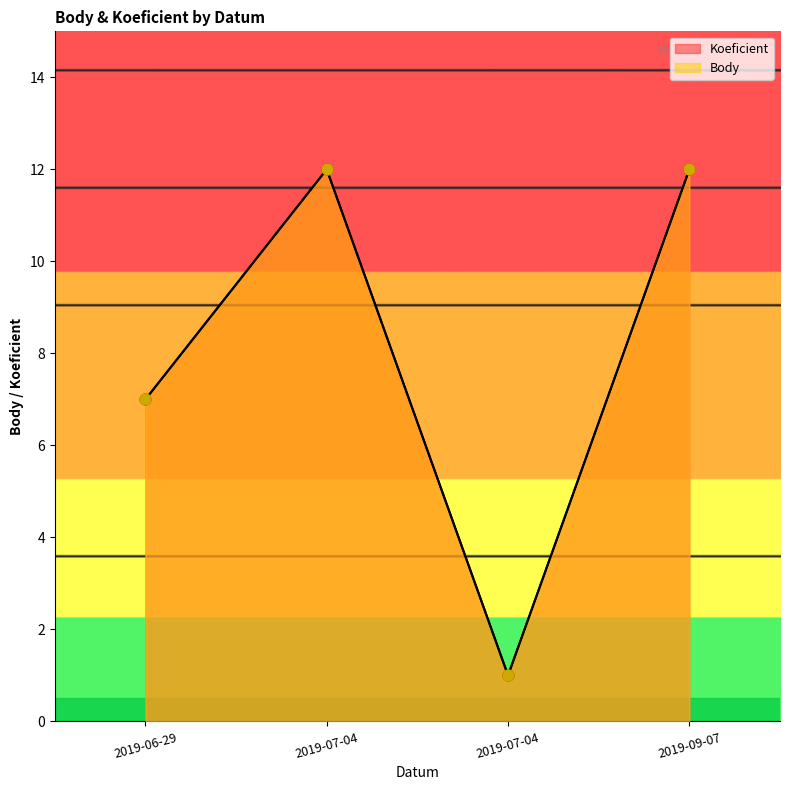

Is the value of Body at 2019-07-04 greater than the value of Koeficient at 2019-07-04?

No